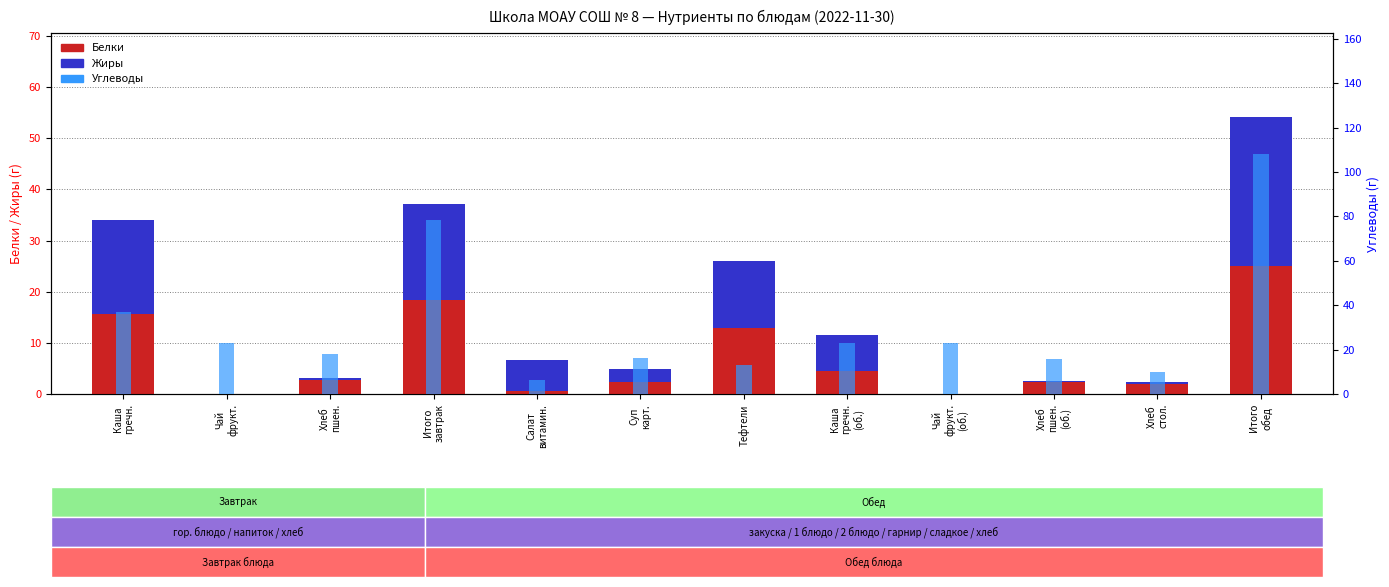

Reading right to left, extract all data points from this chart.

Белки: 25.0	2.0	2.4	0.0	4.7	12.9	2.4	0.7	18.4	2.8	0.0	15.6
Жиры: 29.2	0.4	0.3	0.0	7.0	13.0	2.5	6.1	18.7	0.3	0.0	18.4
Углеводы: 108.2	10.2	15.7	23.2	23.1	13.1	16.6	6.4	78.6	18.2	23.2	37.2